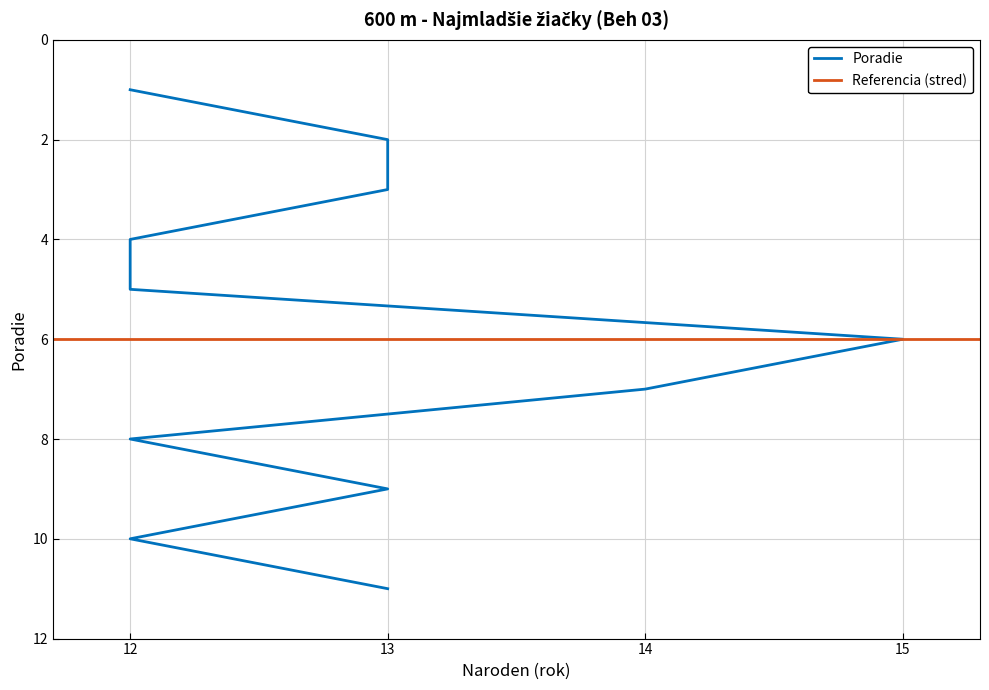

Reading left to right, transcribe all the data shown in this chart.

12=1	13=2	13=3	12=4	12=5	15=6	14=7	12=8	13=9	12=10	13=11